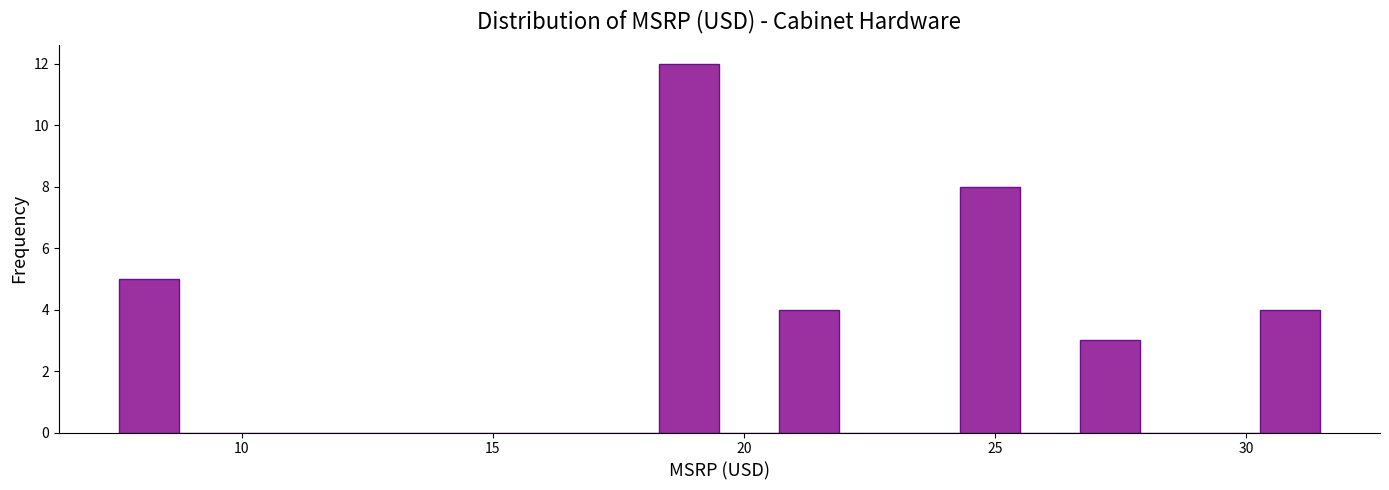

Around what value on the x-axis is the tallest bar? Give the approximate position of its centre, as read against the axis.

19.0